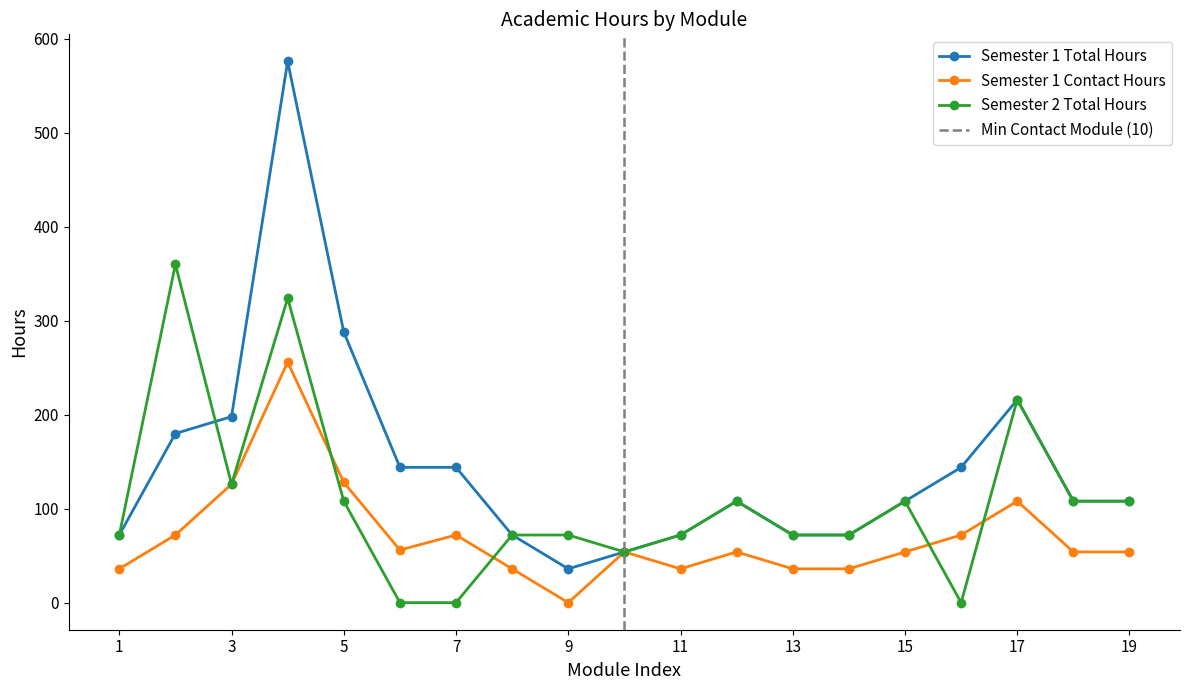

Where is the first local maximum for Semester 1 Total Hours?

4